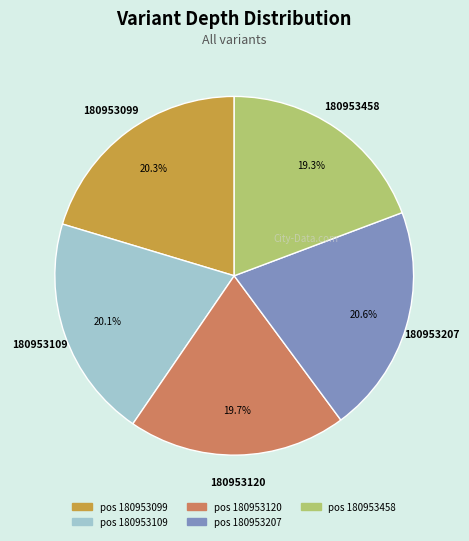

Is there any slice that represents more than half of the pie?

No